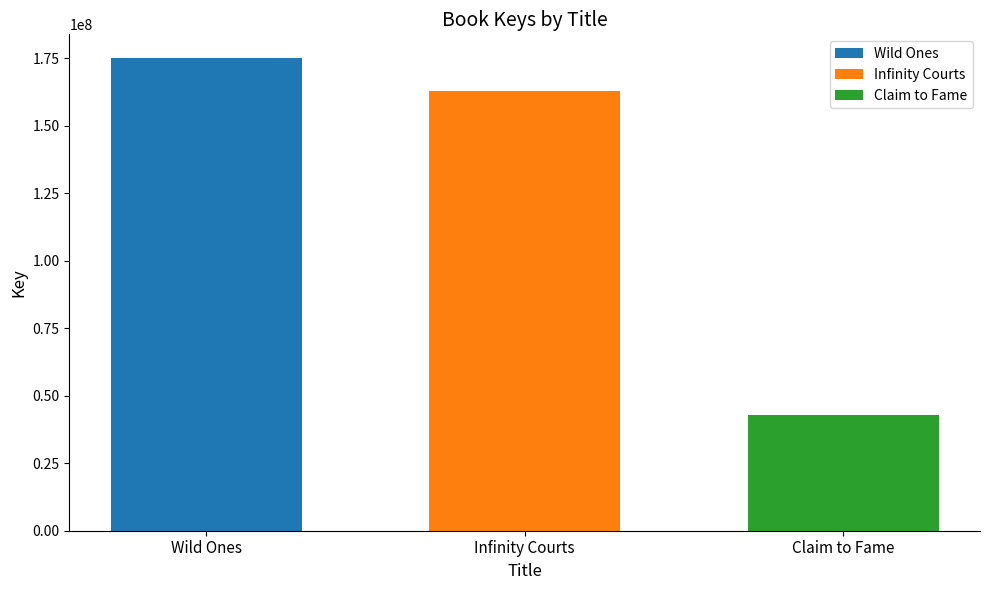

Rank the series by their maximum value, from highest to lowest.

Wild Ones, Infinity Courts, Claim to Fame